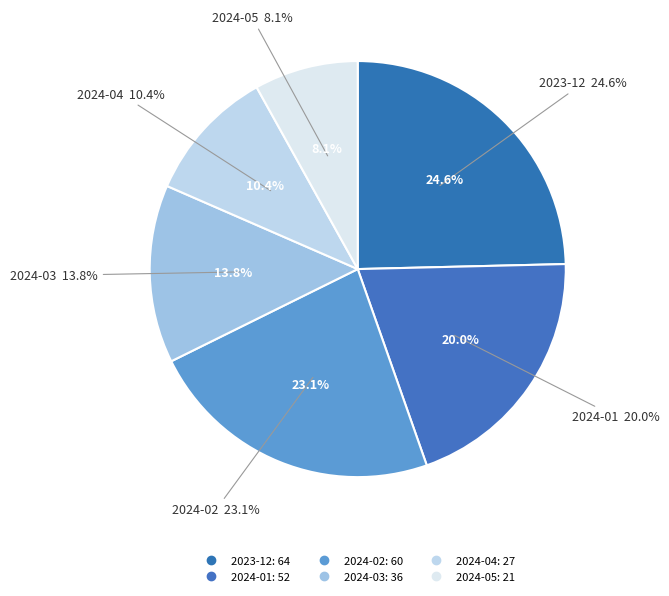

The 2024-01 slice represents 20% of the pie. True or false?

True